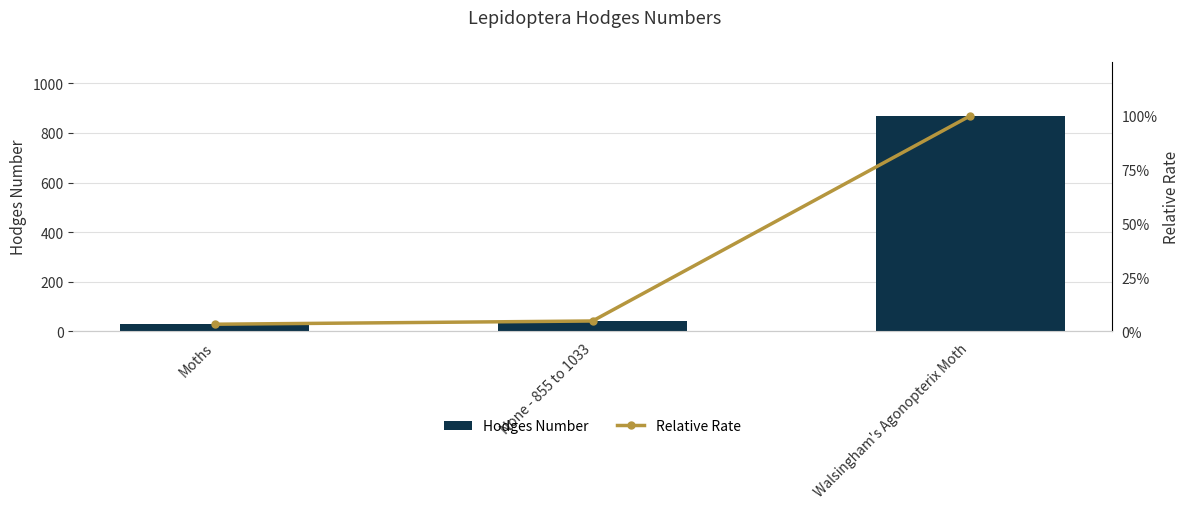

Rank the series by their average value, from lowest to highest.

Relative Rate, Hodges Number